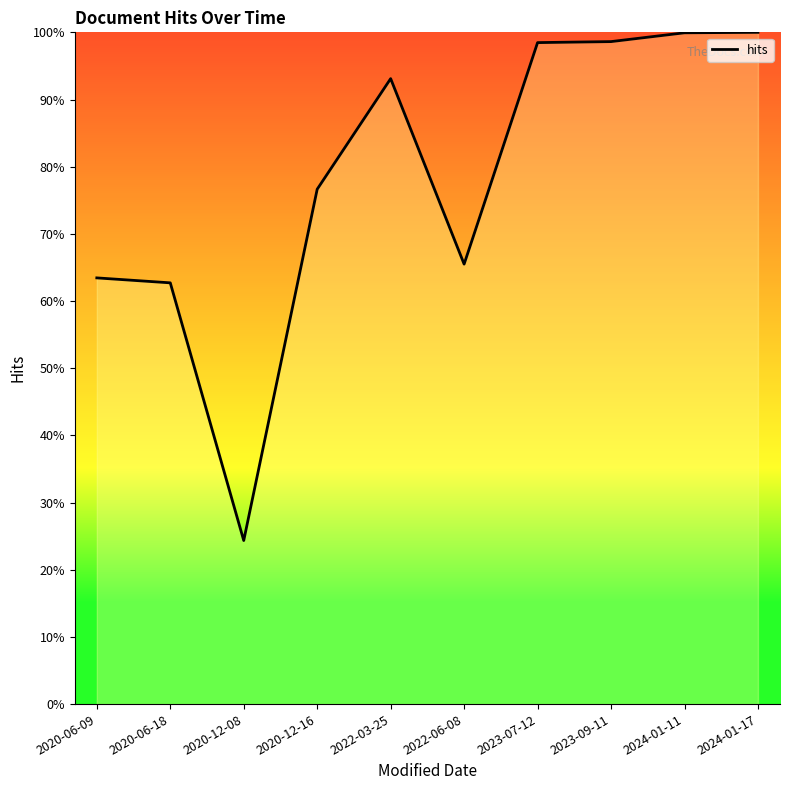

Between 2020-12-08 and 2020-06-18, which is larger?

2020-06-18